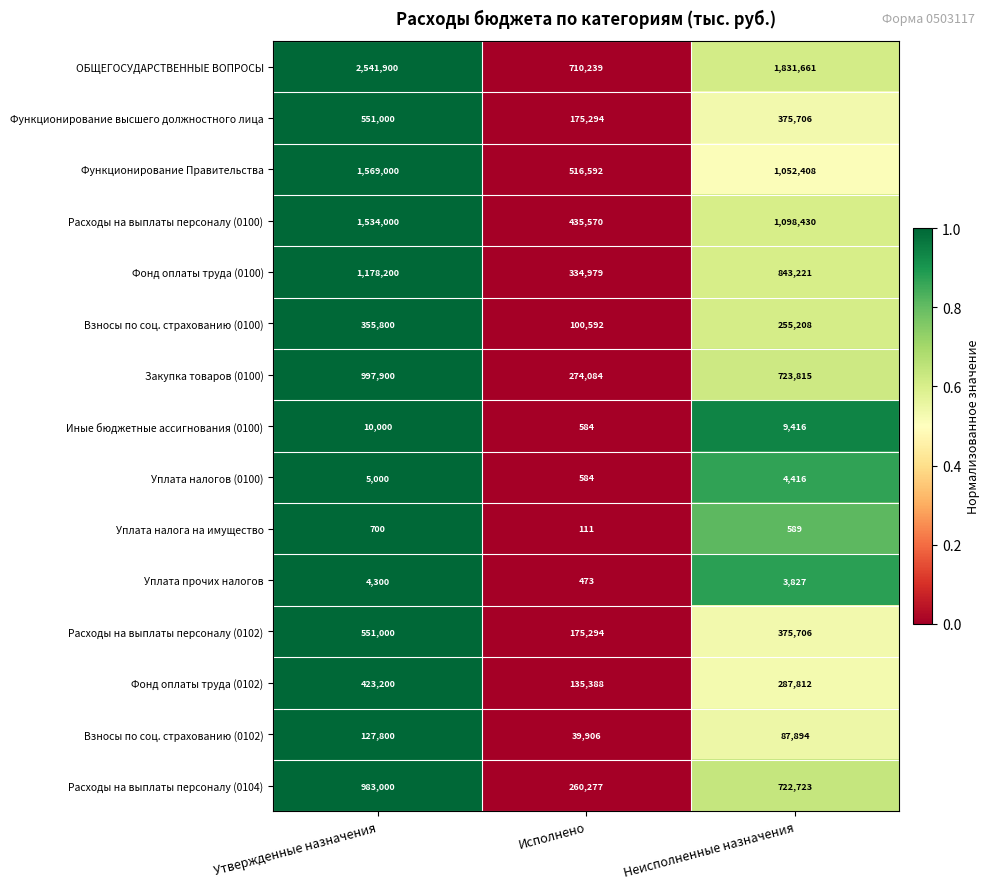

Which series has the largest range (max minus min)?

ОБЩЕГОСУДАРСТВЕННЫЕ ВОПРОСЫ